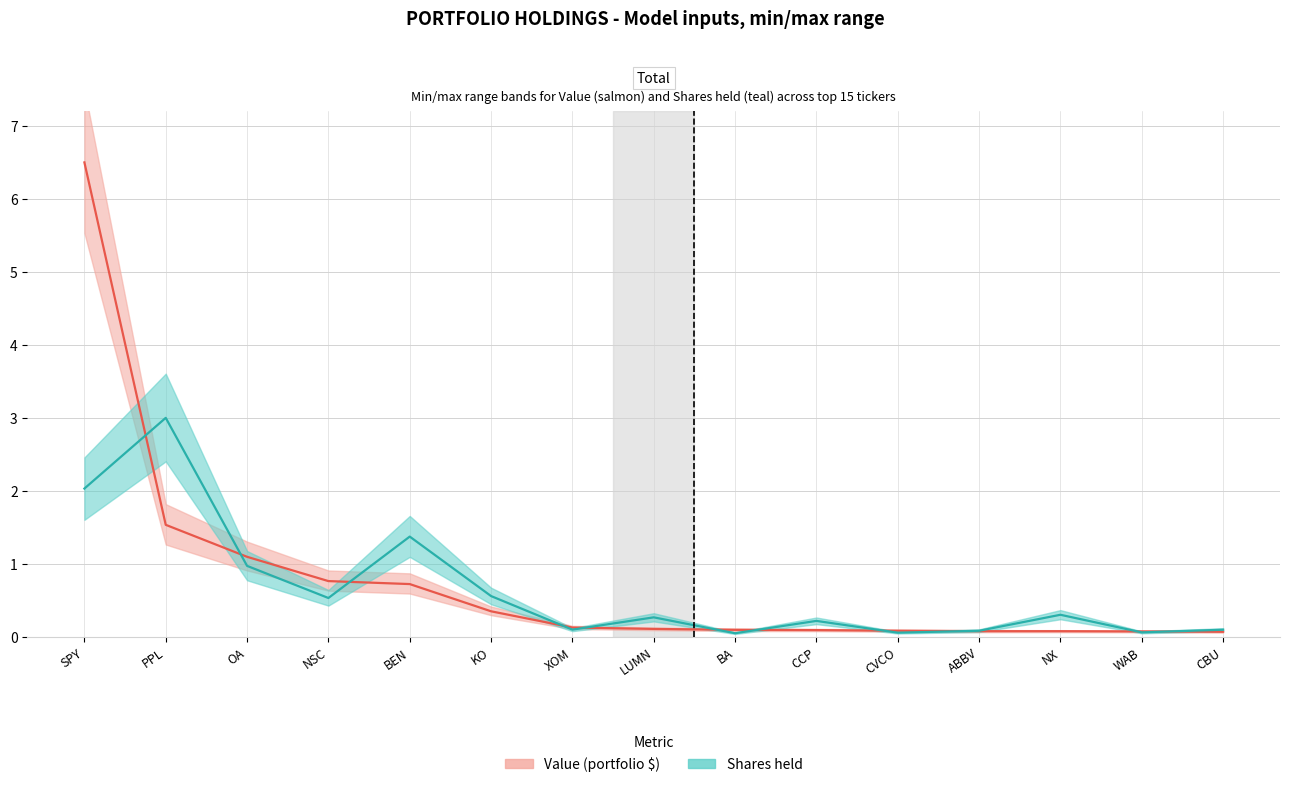

Reading left to right, what are all the values shown in this chart?

Value: SPY=6.5	PPL=1.5	OA=1.1	NSC=0.8	BEN=0.7	KO=0.3	XOM=0.1	LUMN=0.1	BA=0.1	CCP=0.1	CVCO=0.1	ABBV=0.1	NX=0.1	WAB=0.1	CBU=0.1
Shares or principal amount: SPY=2.0	PPL=3.0	OA=1.0	NSC=0.5	BEN=1.4	KO=0.6	XOM=0.1	LUMN=0.3	BA=0.0	CCP=0.2	CVCO=0.1	ABBV=0.1	NX=0.3	WAB=0.1	CBU=0.1